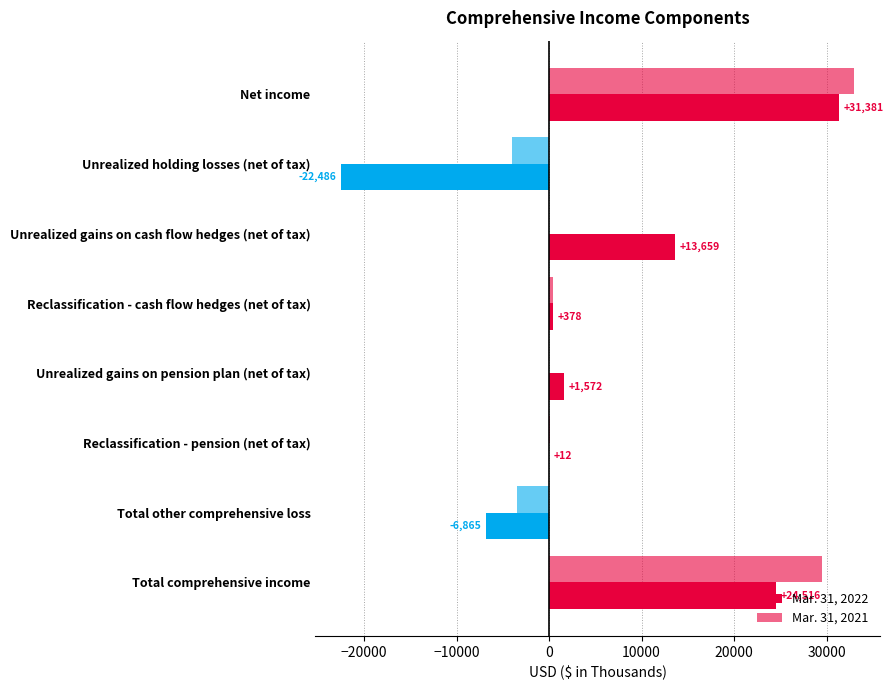

Count the number of data series in this chart.

2